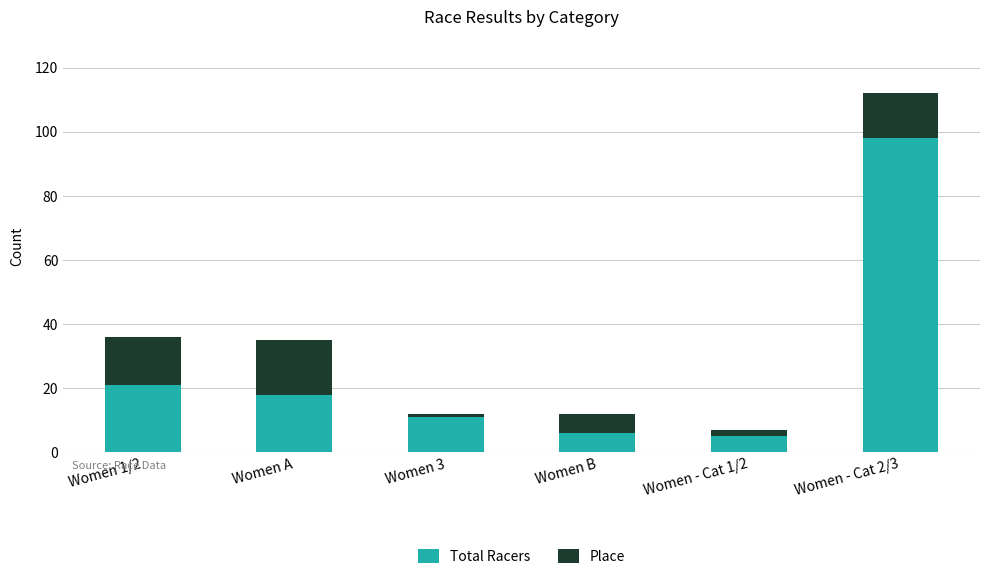

Does the chart contain stacked bars?

Yes